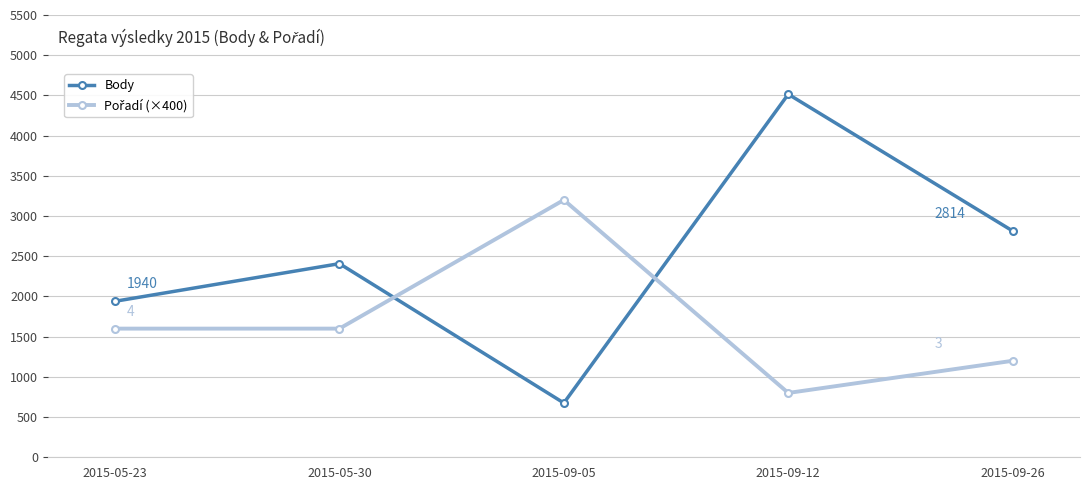

Is it true that Body equals 2471 at 2015-09-12?

False